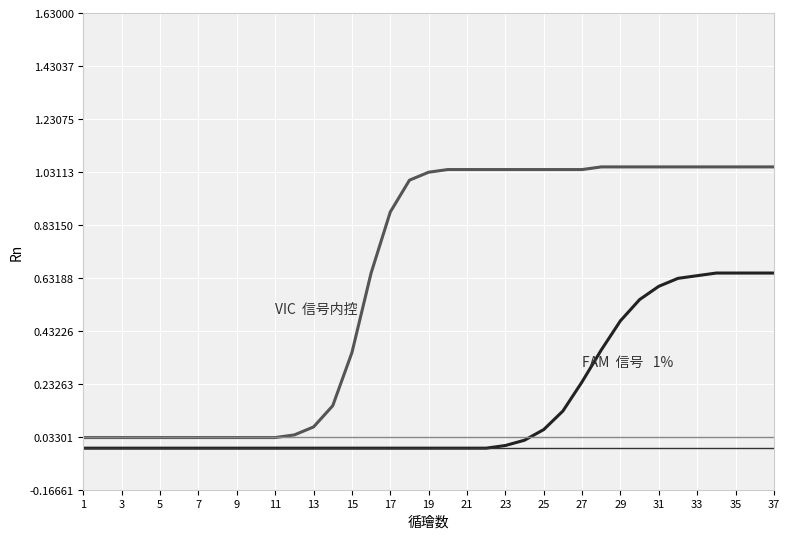

Reading left to right, list all the values displayed in this chart.

VIC 信号内控: 0.0	0.0	0.0	0.0	0.0	0.0	0.0	0.0	0.0	0.0	0.0	0.0	0.1	0.1	0.3	0.7	0.9	1.0	1.0	1.0	1.0	1.0	1.0	1.0	1.0	1.0	1.0	1.1	1.1	1.1	1.1	1.1	1.1	1.1	1.1	1.1	1.1
FAM 信号  1%: -0.0	-0.0	-0.0	-0.0	-0.0	-0.0	-0.0	-0.0	-0.0	-0.0	-0.0	-0.0	-0.0	-0.0	-0.0	-0.0	-0.0	-0.0	-0.0	-0.0	-0.0	-0.0	0.0	0.0	0.1	0.1	0.2	0.4	0.5	0.6	0.6	0.6	0.6	0.7	0.7	0.7	0.7